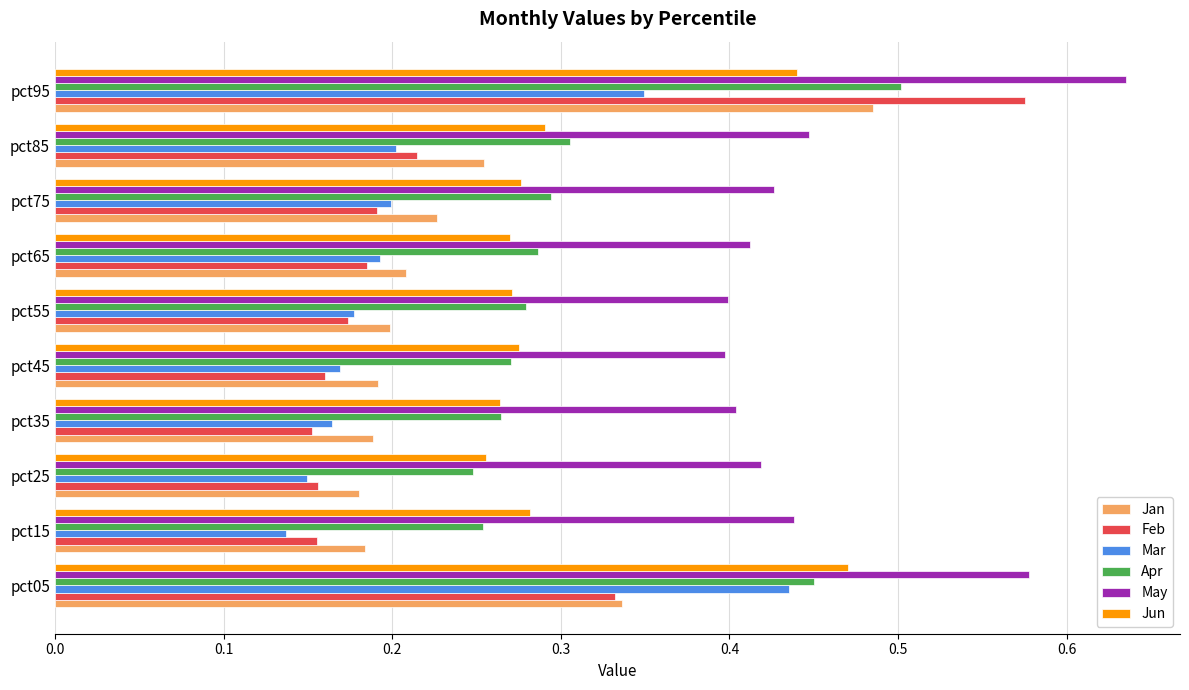

How many Apr values are between 0 and 1?

10